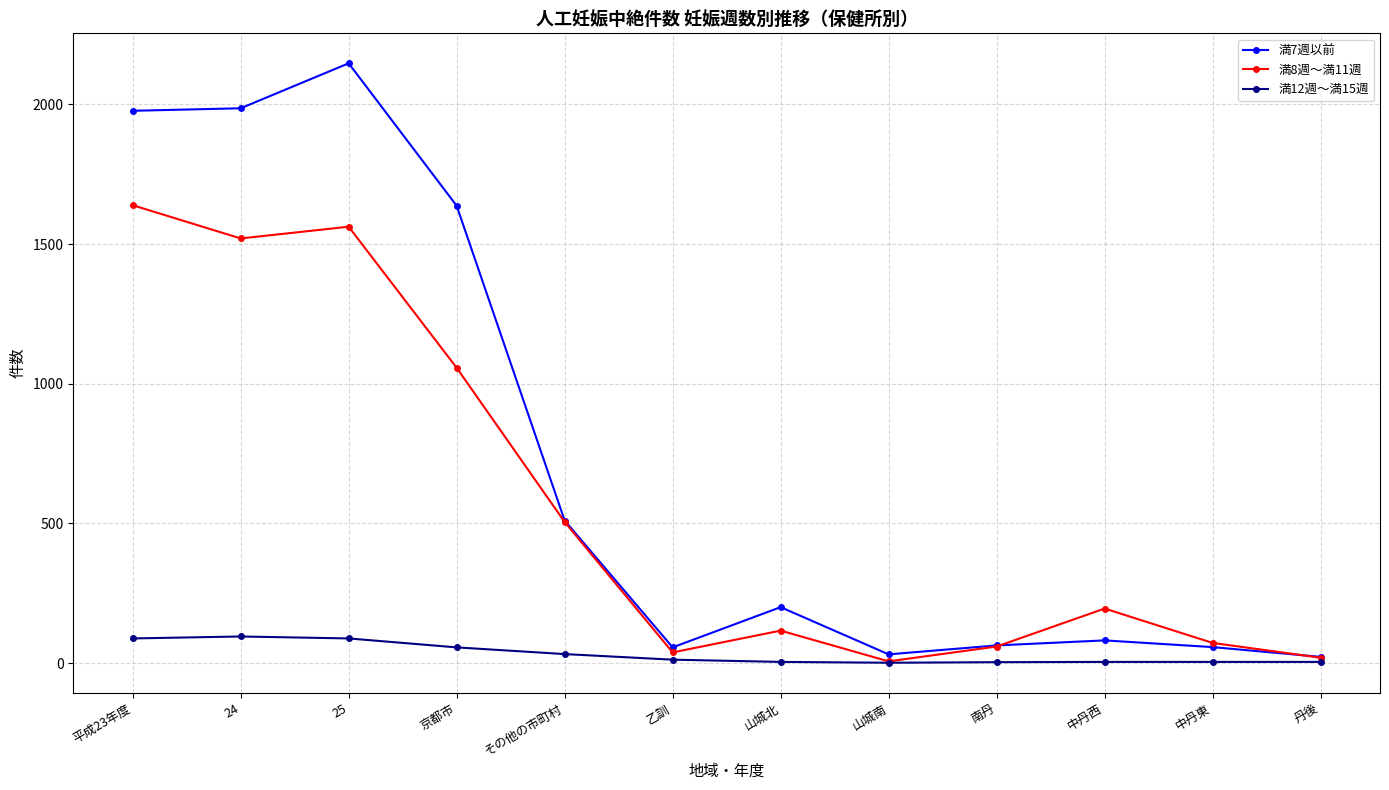

At how many categories does at least one series exceed 1252?

4